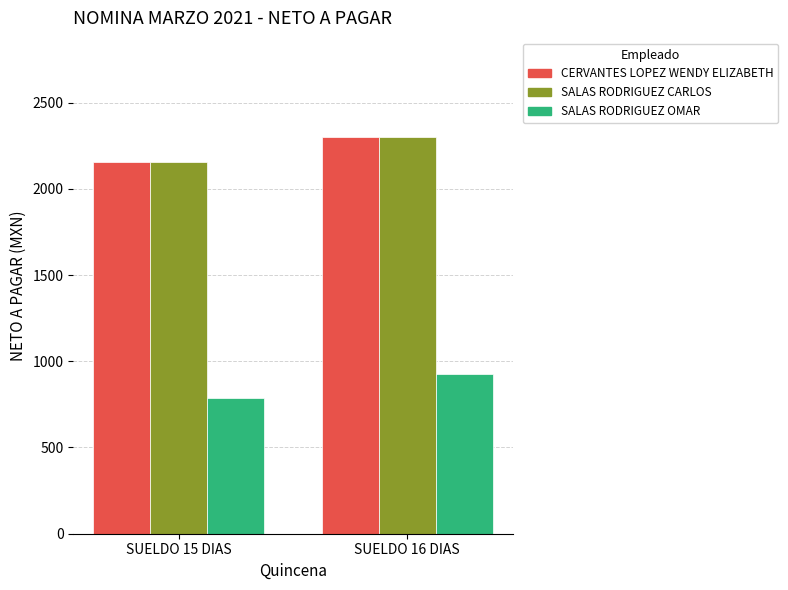

What is the spread (max minus min) of values at SUELDO 16 DIAS?

1372.4